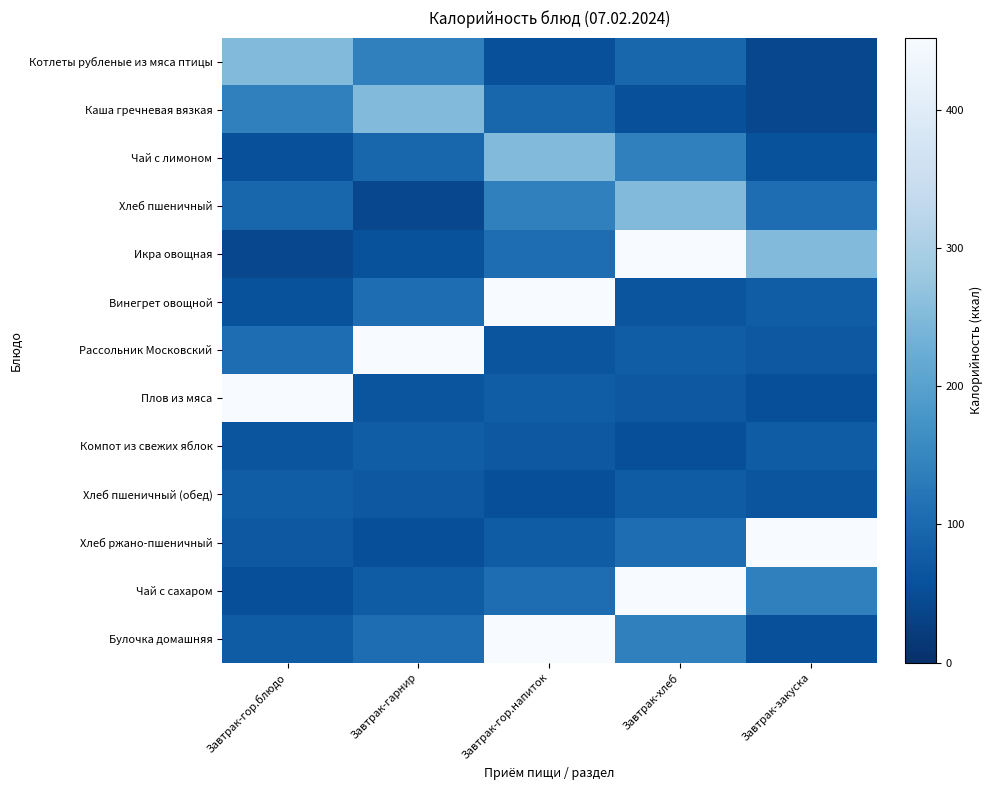

Which series has the largest total across all categories?

Икра овощная